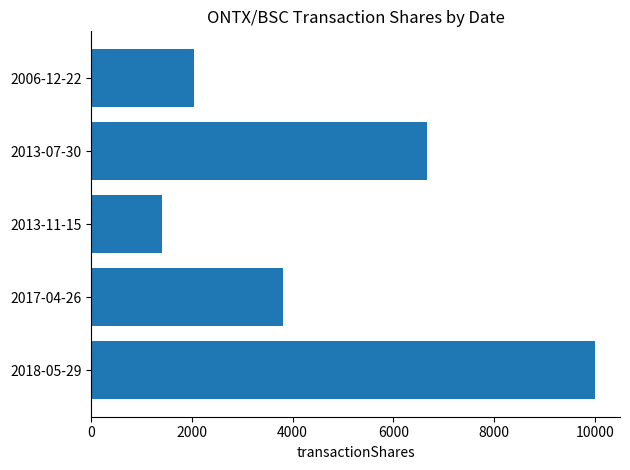

Rank the categories by value from highest to lowest.

2018-05-29, 2013-07-30, 2017-04-26, 2006-12-22, 2013-11-15